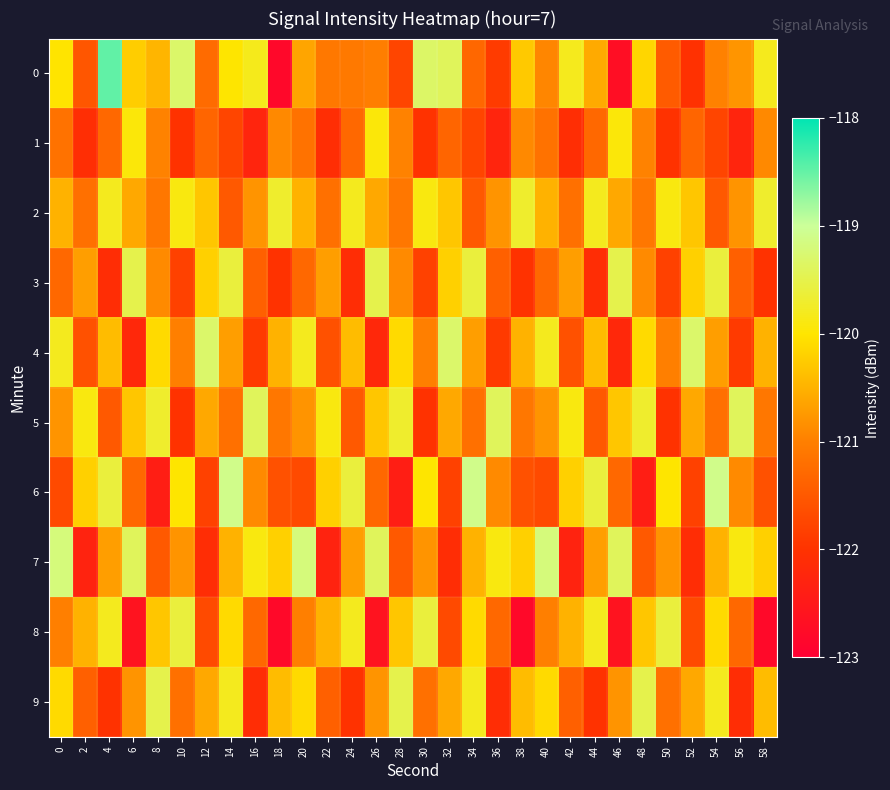

Which series changed the most between 8 and 46?

8